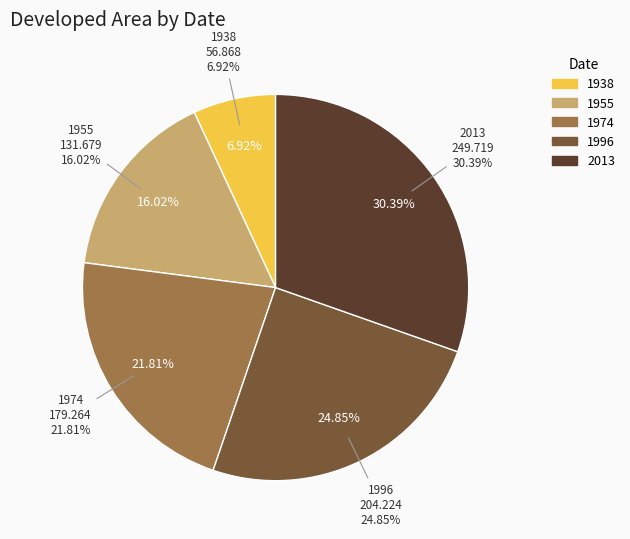

To the nearest percent, what percentage of the pie is 1974?

22%